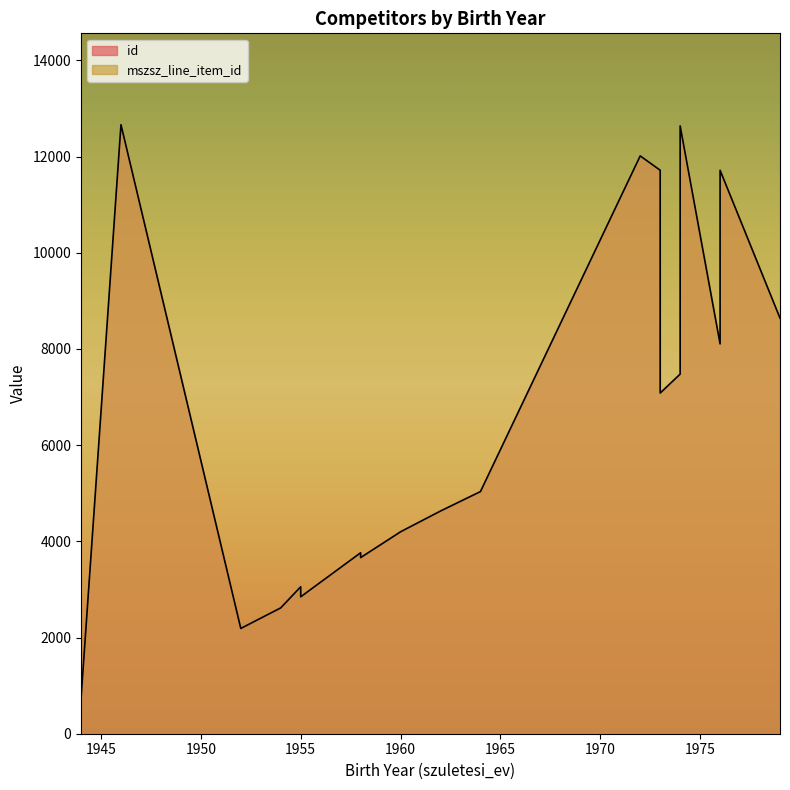

What value does the id series have at 1979, to the nearest 10?

8640